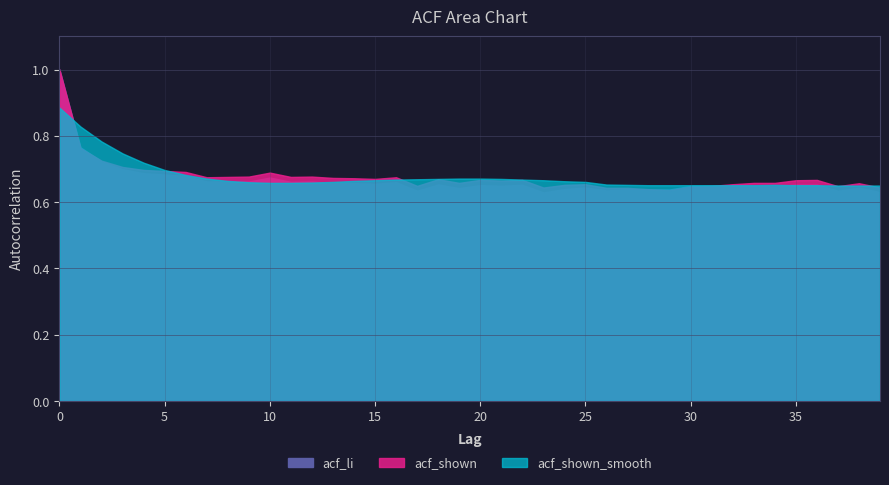

After their last crossing, which series has the higher values: acf_shown or acf_shown_smooth?

acf_shown_smooth